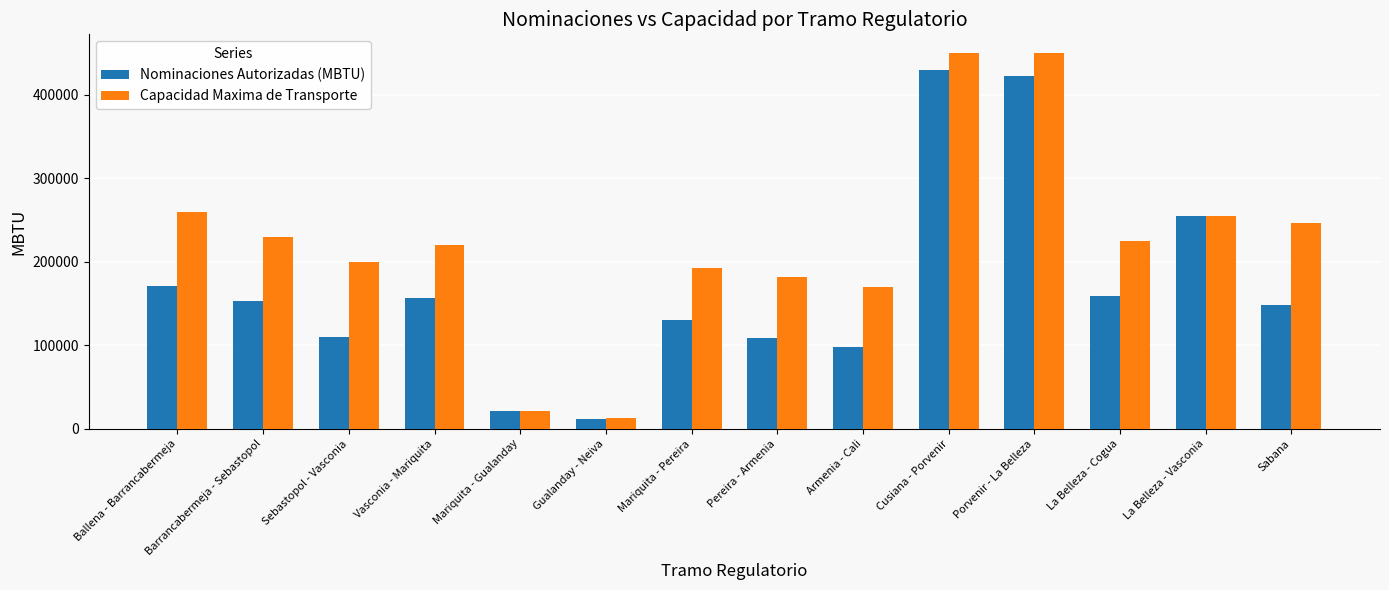

What is the spread (max minus min) of values at Barrancabermeja - Sebastopol?

76591.1